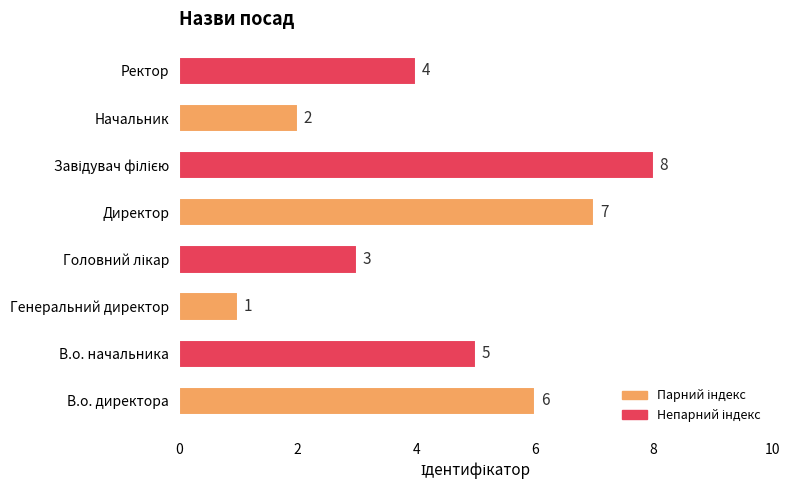

Are the bars horizontal?

Yes